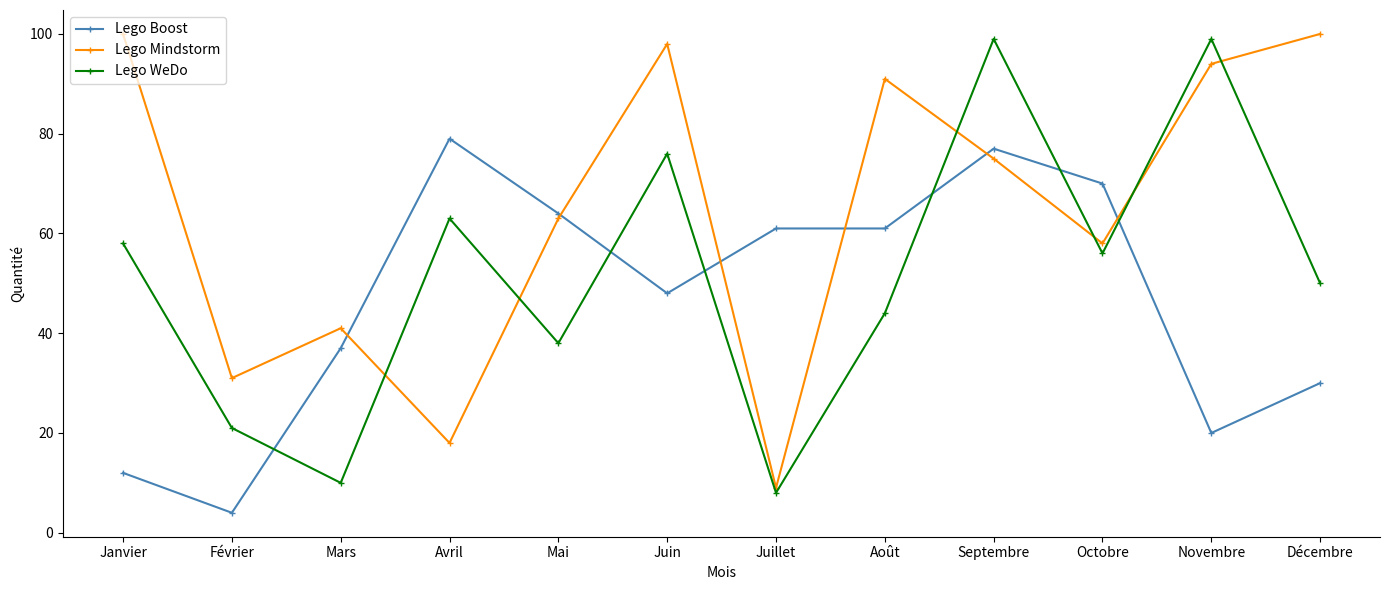

What are all the series names shown in the legend?

Lego Boost, Lego Mindstorm, Lego WeDo